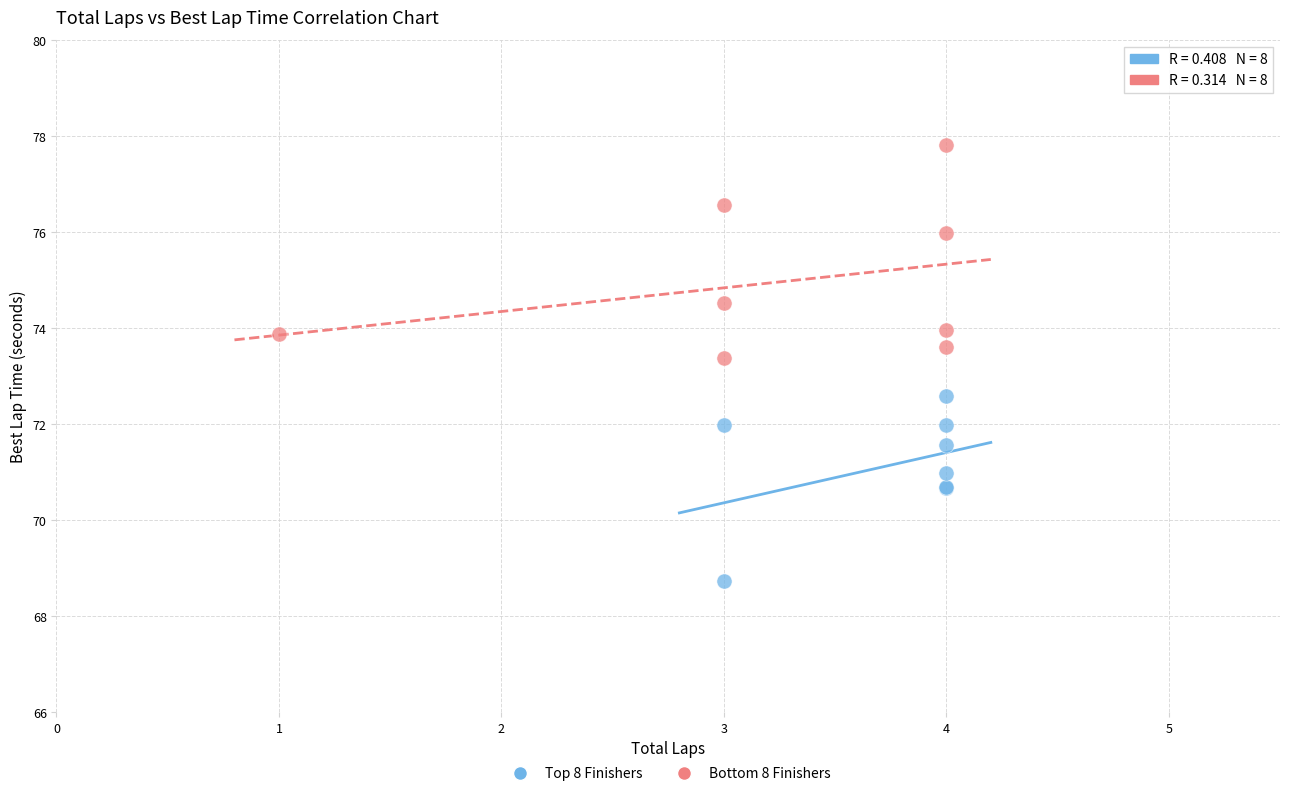

Which series reaches the maximum Y coordinate?

Bottom 8 Finishers